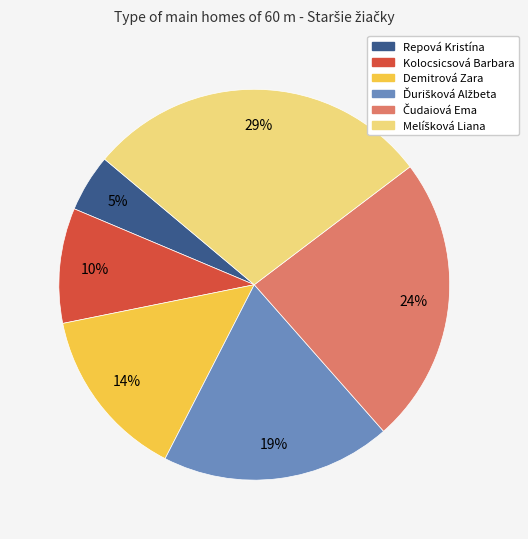

Does any single category account for the majority?

No